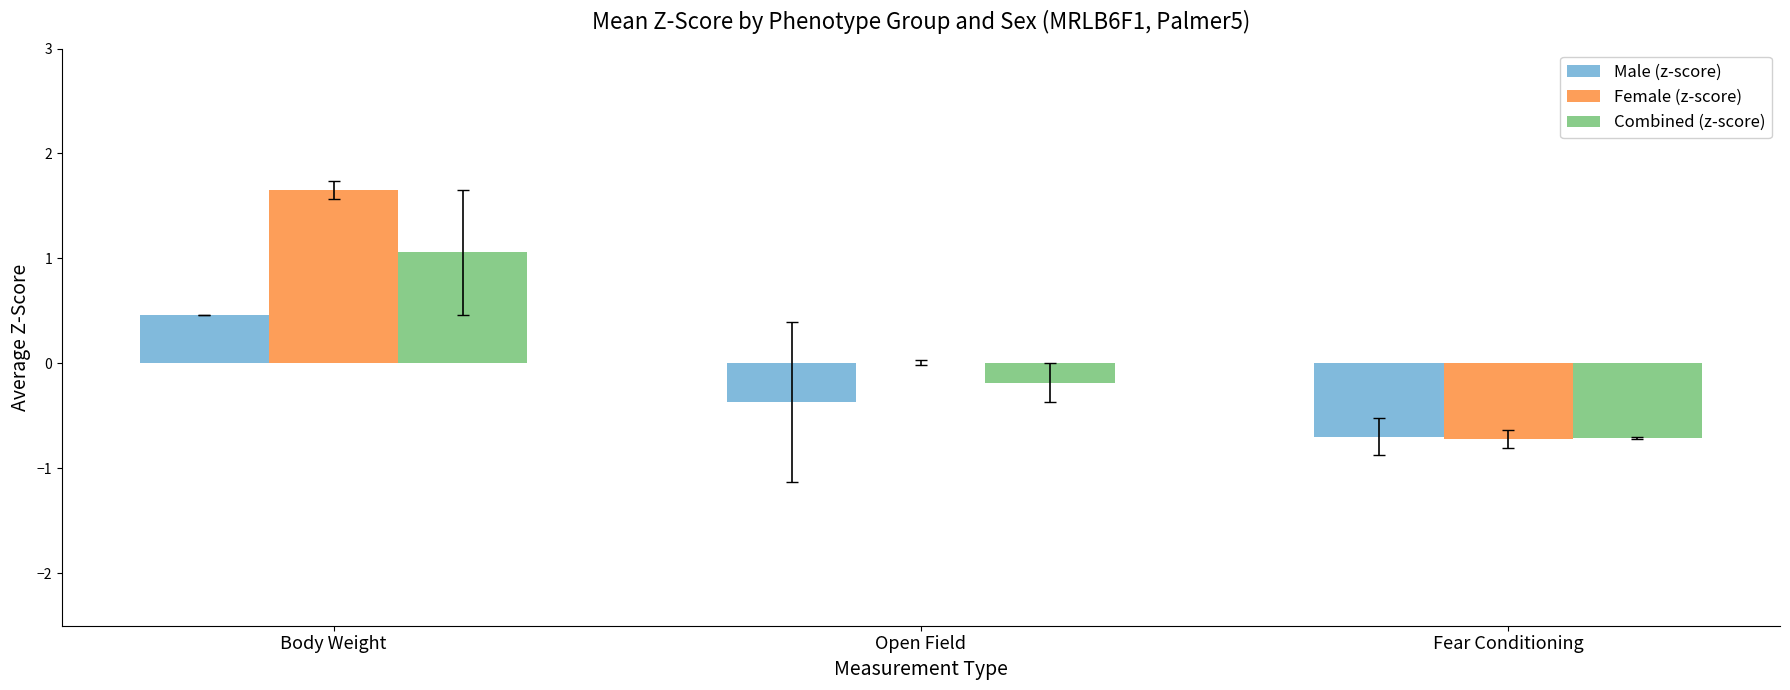

Which series has the largest total across all categories?

Female (z-score)